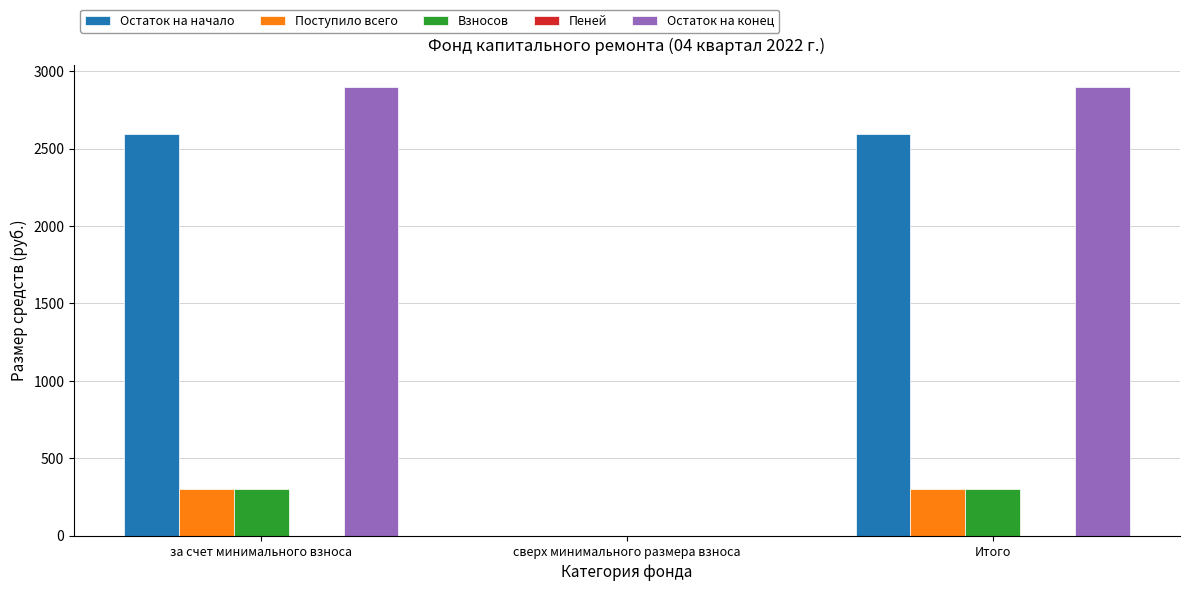

Is the value of Остаток на конец at сверх минимального размера взноса greater than the value of Остаток на начало at Итого?

No